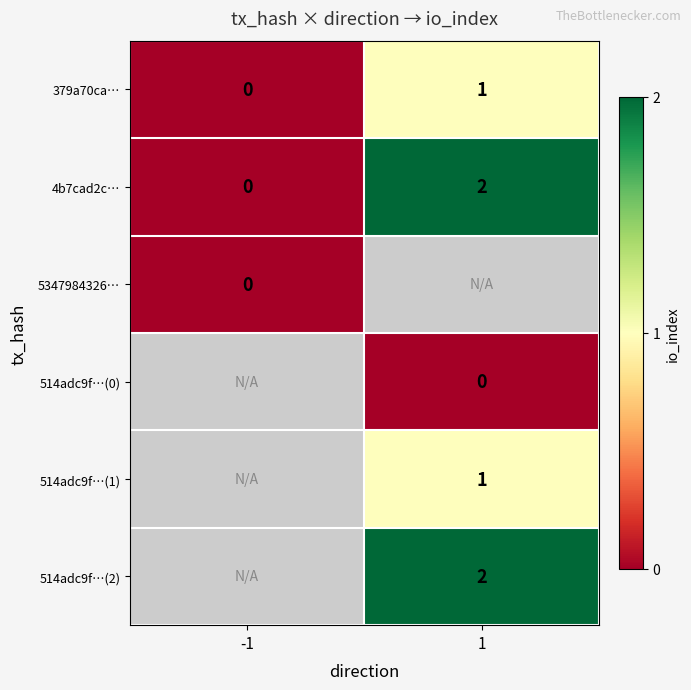

The 514adc9f…(2) series shows 2 at 1. True or false?

True